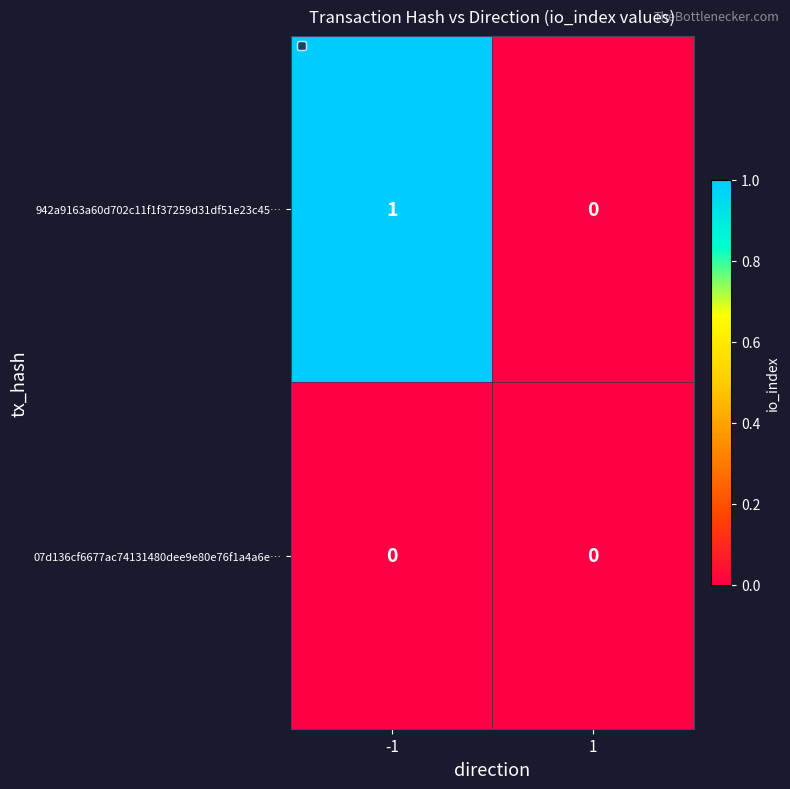

Which series has the largest total across all categories?

942a9163a60d702c11f1f37259d31df51e23c45…